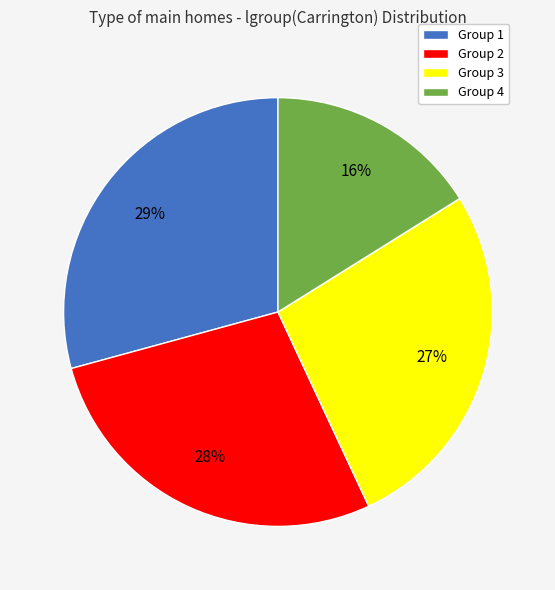

Do Group 4 and Group 1 together represent more than half of the pie?

No